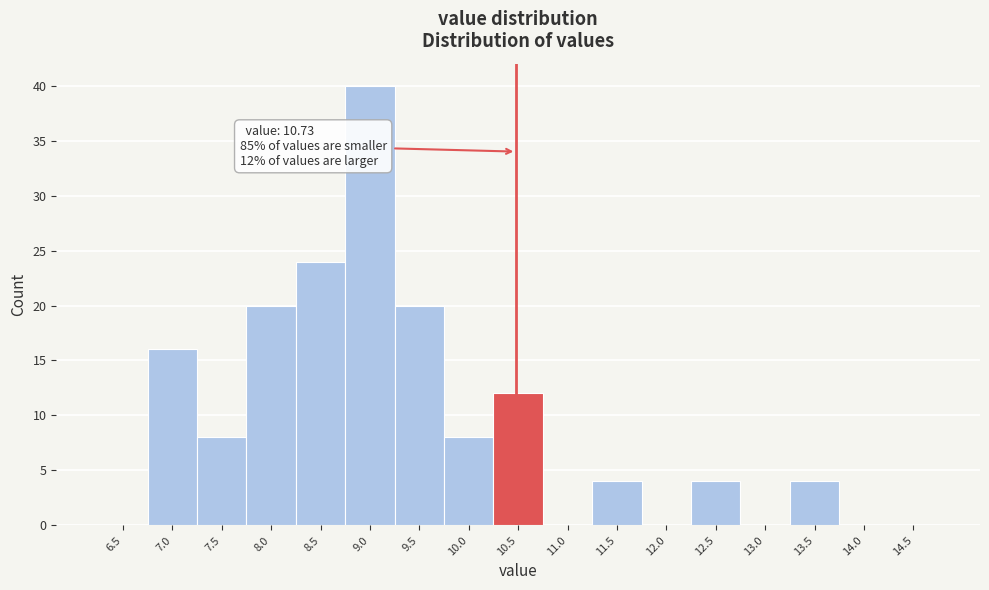

Reading left to right, transcribe all the data shown in this chart.

6.5=0	7.0=16	7.5=8	8.0=20	8.5=24	9.0=40	9.5=20	10.0=8	10.5=12	11.0=0	11.5=4	12.0=0	12.5=4	13.0=0	13.5=4	14.0=0	14.5=0